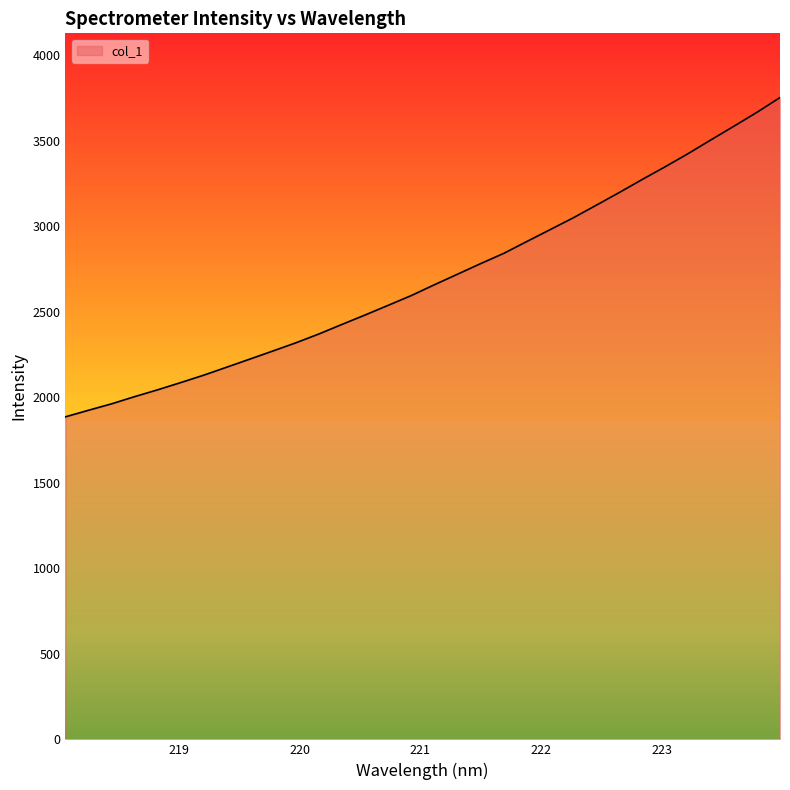

What is the minimum value shown in the chart?

1886.4